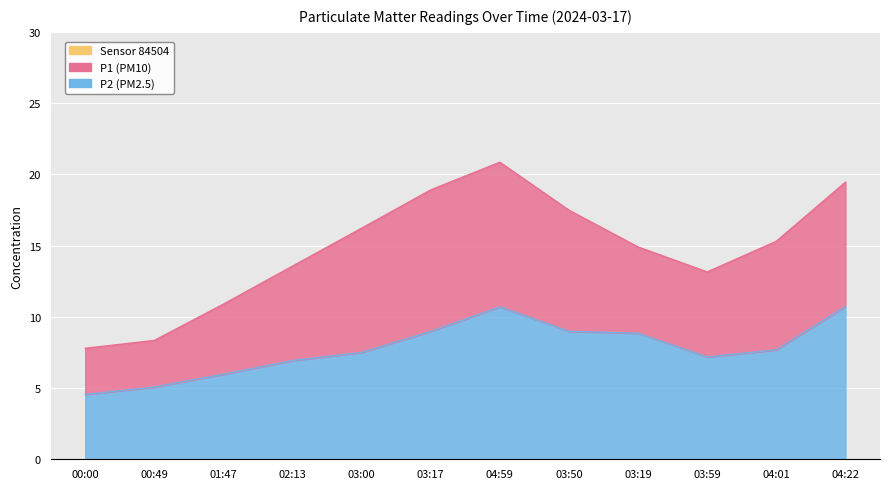

At how many categories does at least one series exceed 19?

2